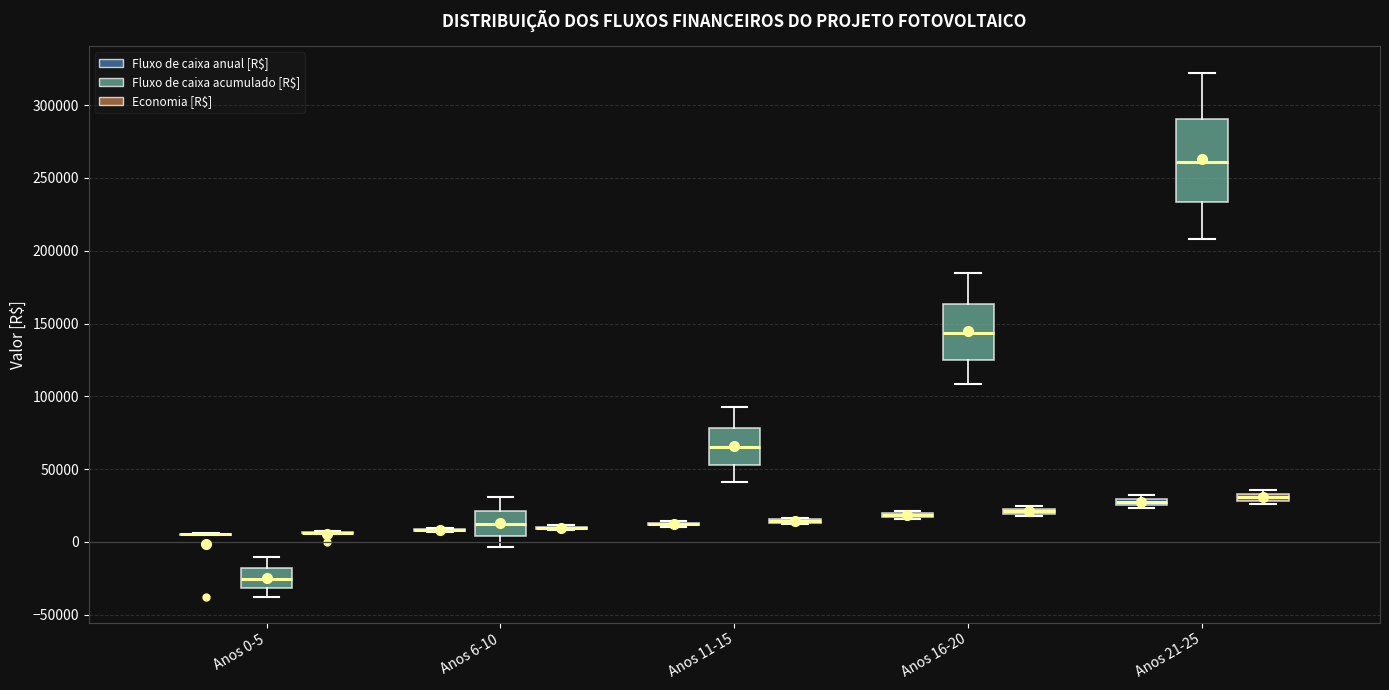

Where does the upper whisker of the box for Anos 16-20 (Fluxo de caixa acumulado [R$]) end on the y-axis? The values are not printed on the chart, so give them approximately, as read against the axis.

185000